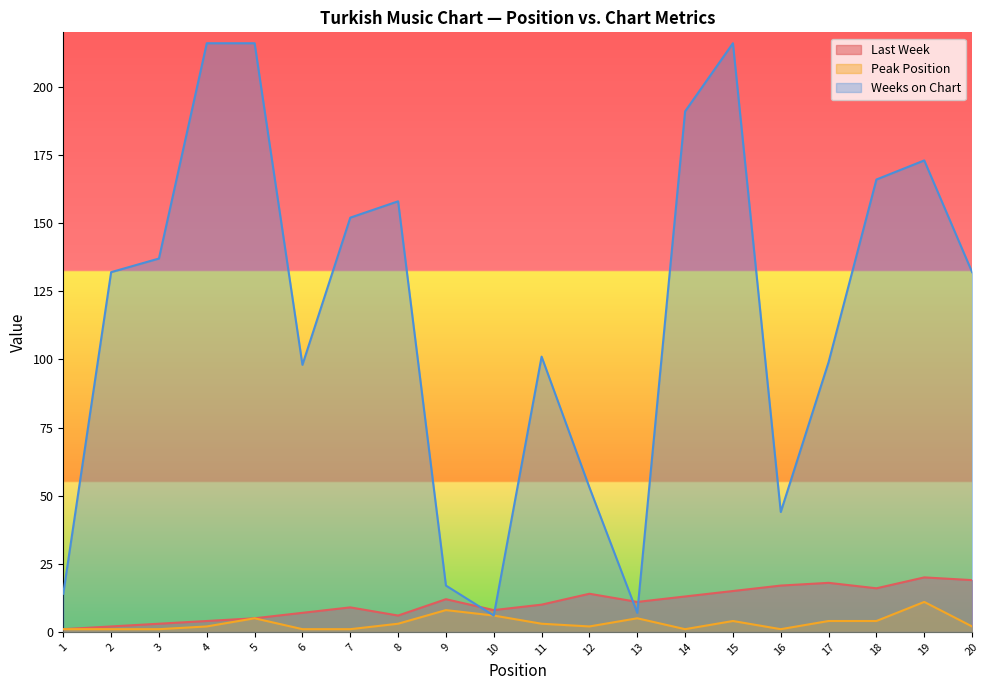

At which category is the sum across all series the highest?

15